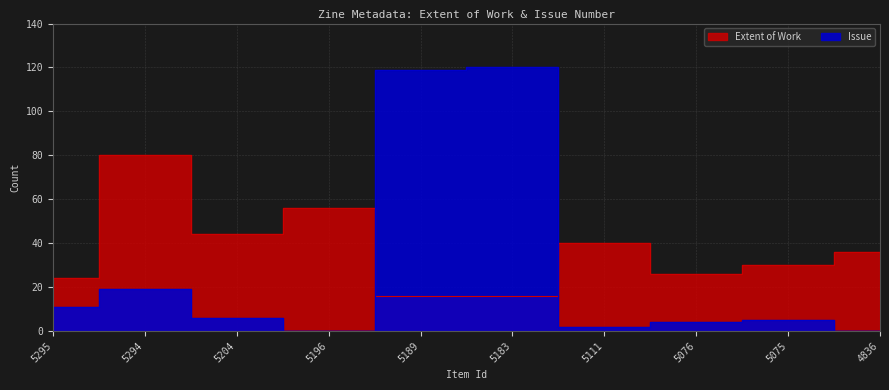

How many interior local peaks does the Extent of Work series have?

3